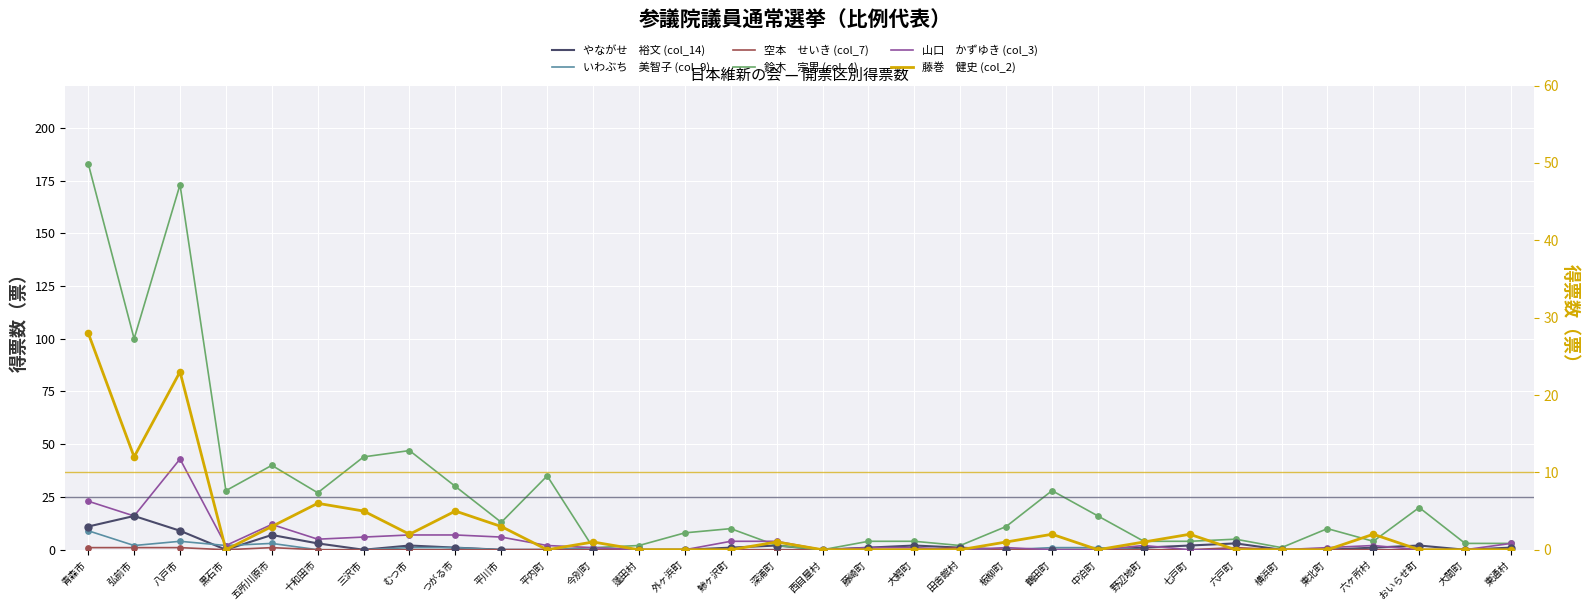

Which series reaches the minimum Y coordinate?

やながせ　裕文 (col_14)